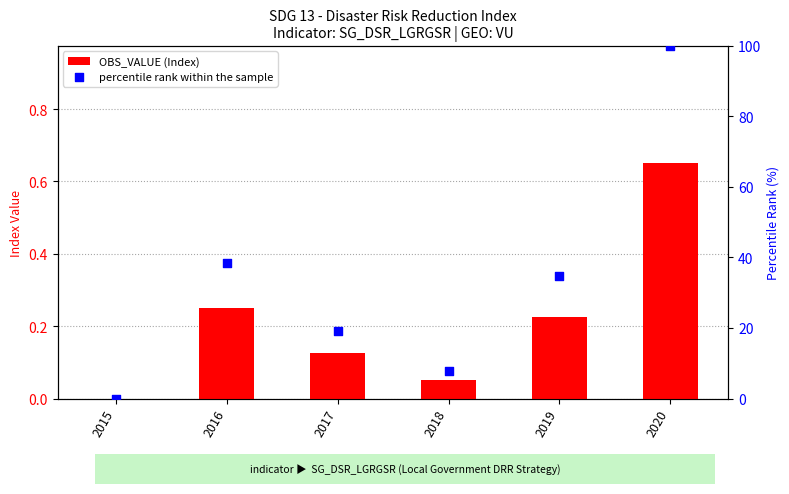

Which series contains the highest Y value?

percentile rank within the sample